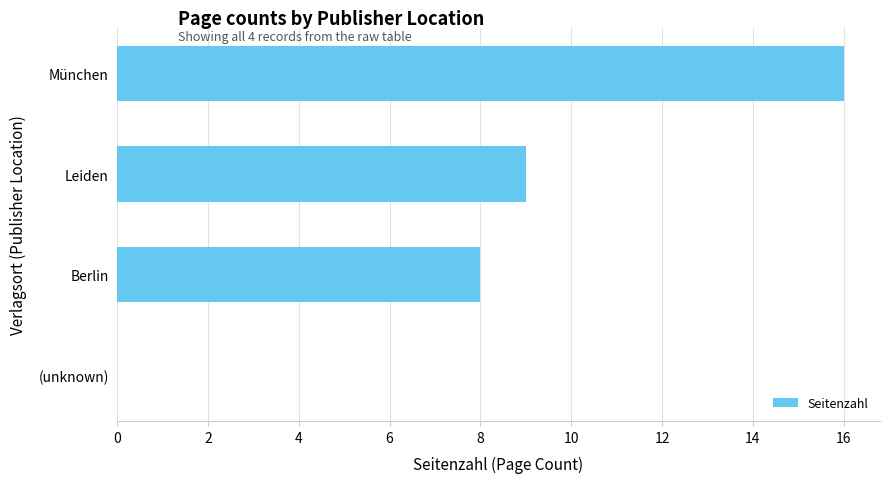

The chart shows a value of 11 at Berlin. True or false?

False